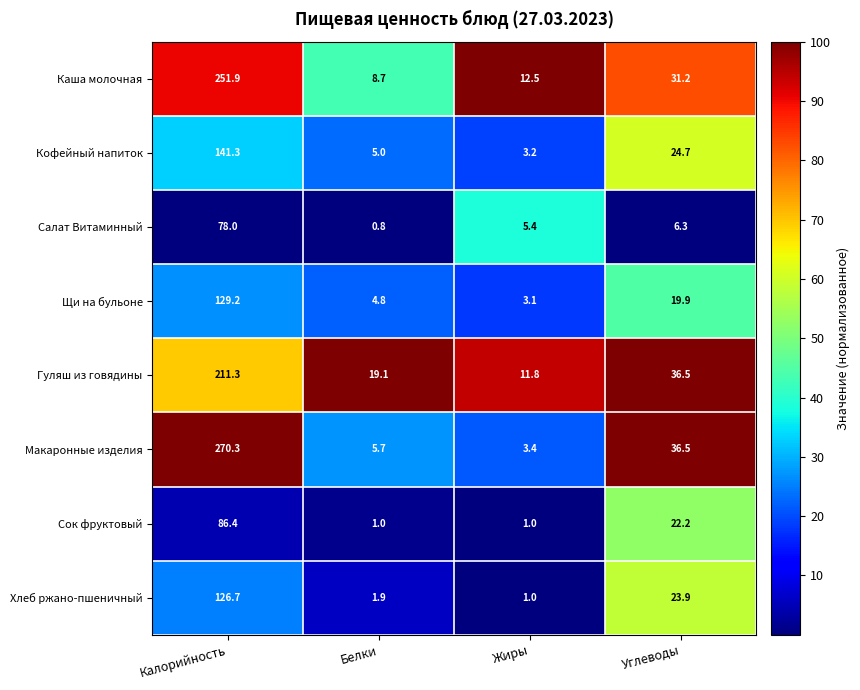

What is the difference between the maximum and second lowest values in the Сок фруктовый series?

85.4